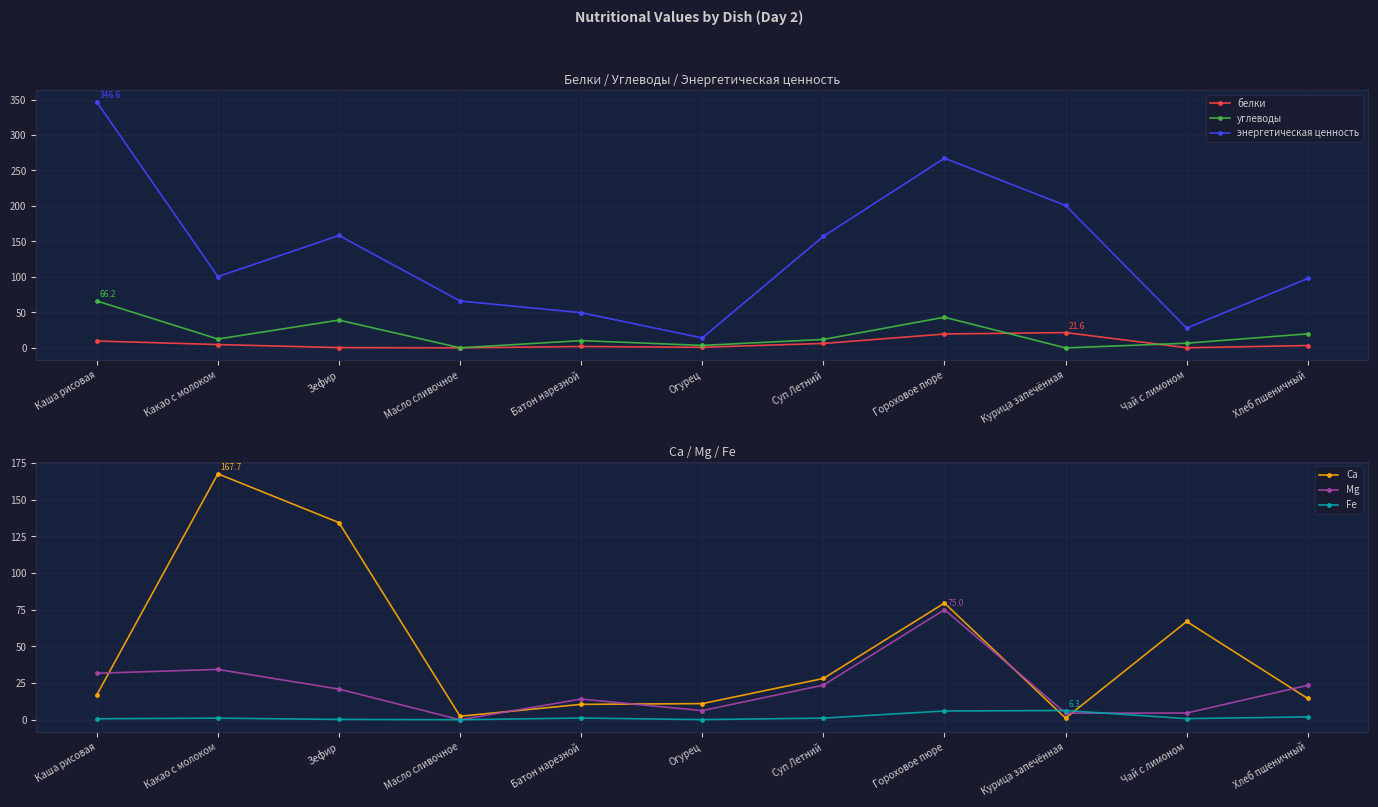

Which series changed the most between Какао с молоком and Чай с лимоном?

Ca